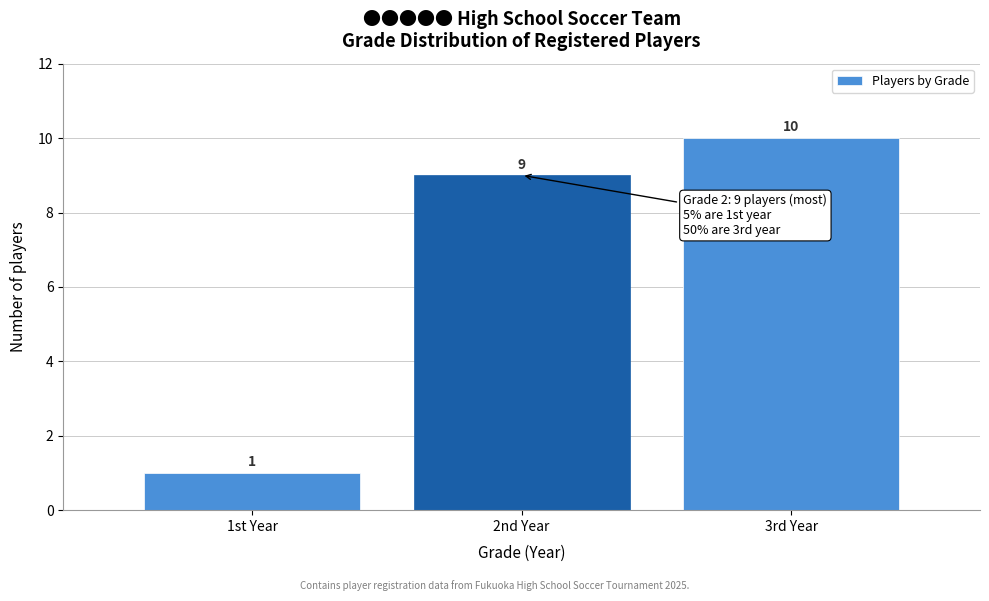

Reading left to right, what are all the values shown in this chart?

1st Year=1	2nd Year=9	3rd Year=10